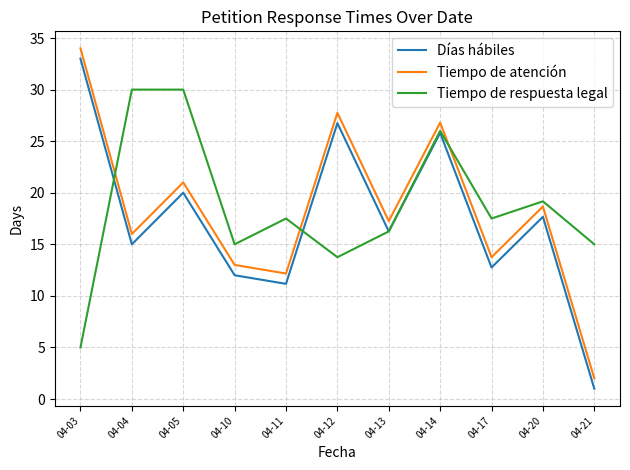

Rank the series by their maximum value, from lowest to highest.

Tiempo de respuesta legal, Días hábiles, Tiempo de atención